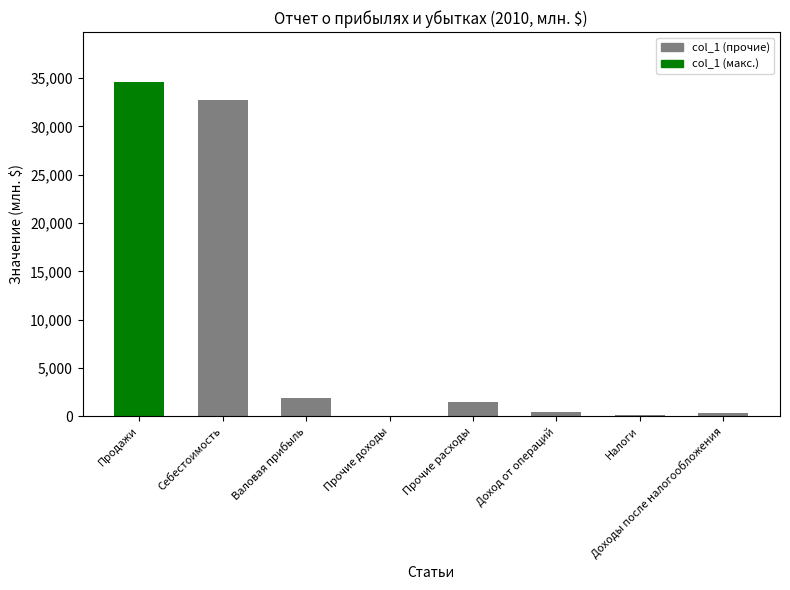

Which has a higher value, Продажи or Себестоимость?

Продажи